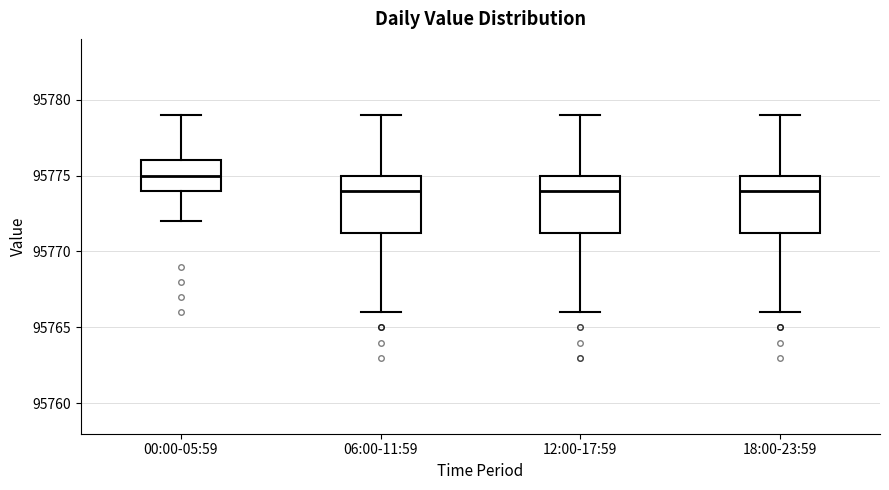

Where does the median line of the box for 00:00-05:59 sit on the y-axis? The values are not printed on the chart, so give them approximately, as read against the axis.

95775.0